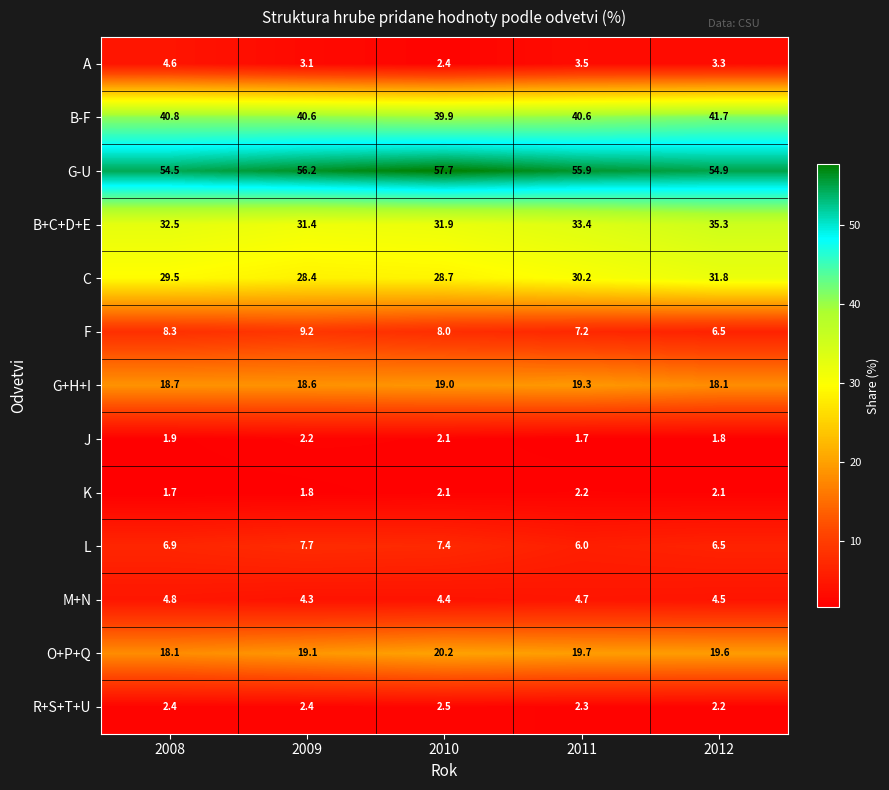

The L series shows 6.9 at 2008. True or false?

True